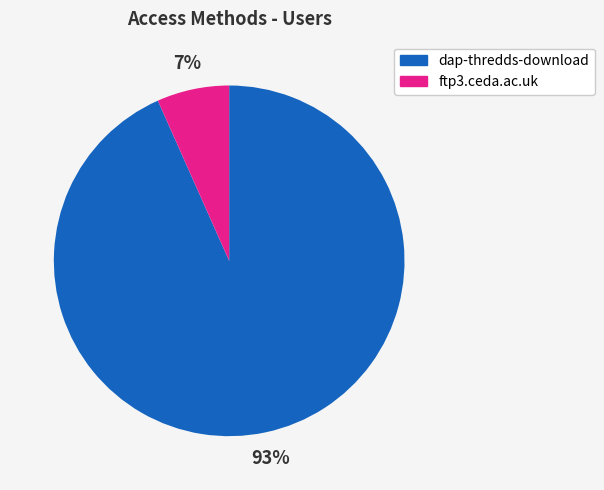

Is the sum of dap-thredds-download and ftp3.ceda.ac.uk greater than half?

Yes